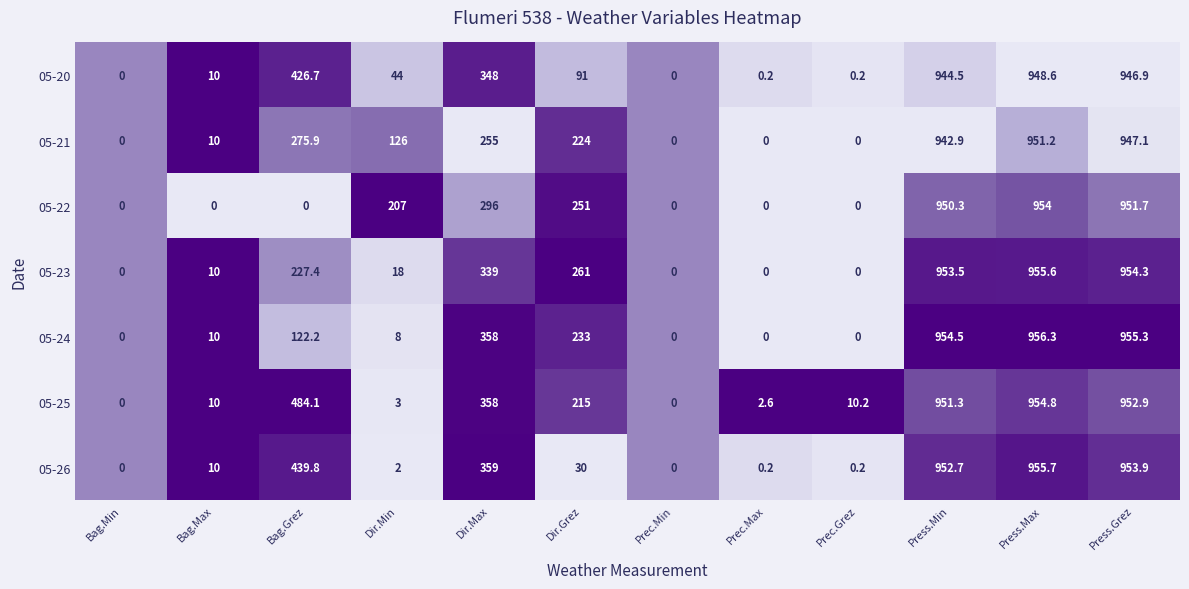

Is the value of 05-26 at Bag.Max greater than the value of 05-24 at Dir.Max?

No